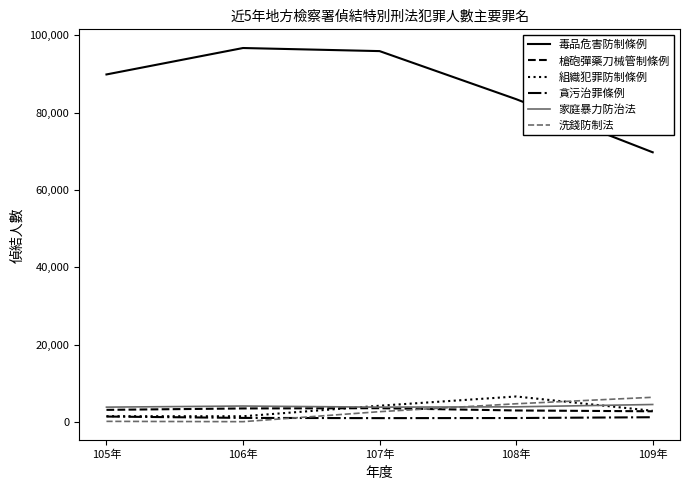

Which series has the widest spread of values?

毒品危害防制條例